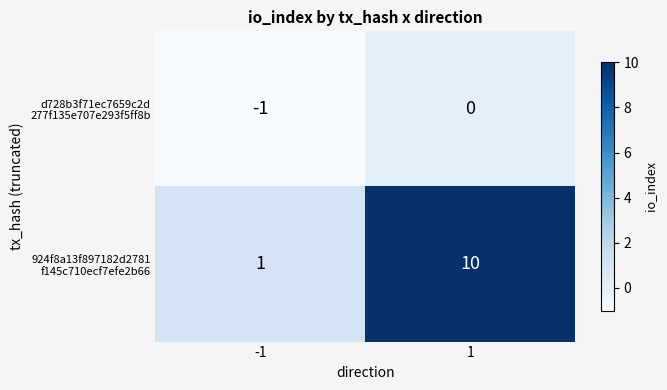

How many categories are shown in the chart?

2